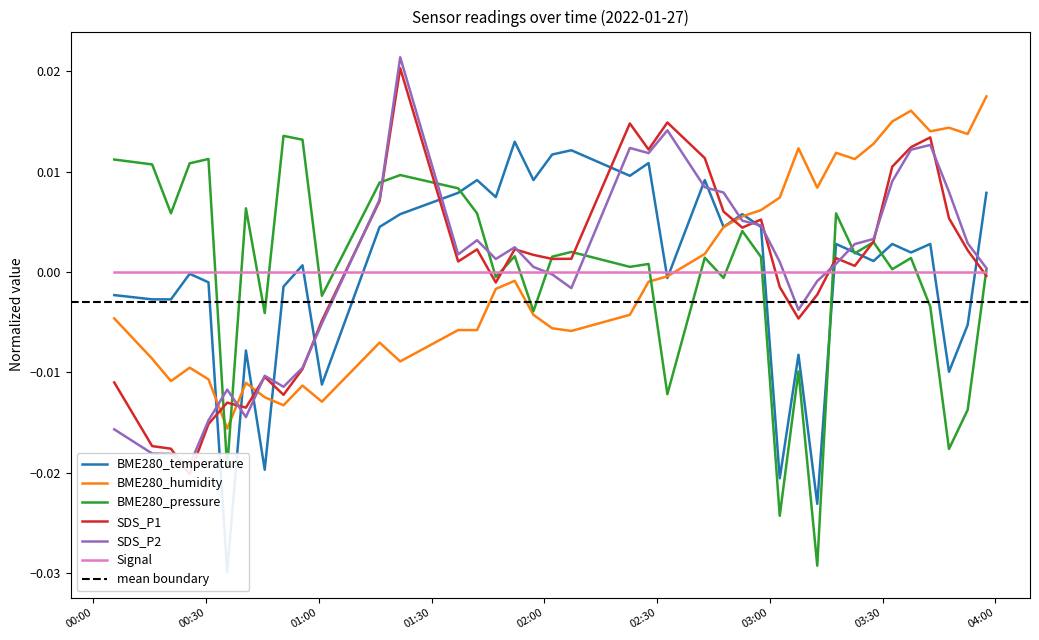

At which label does BME280_pressure first exceed 0?

2022/01/27 00:05:35